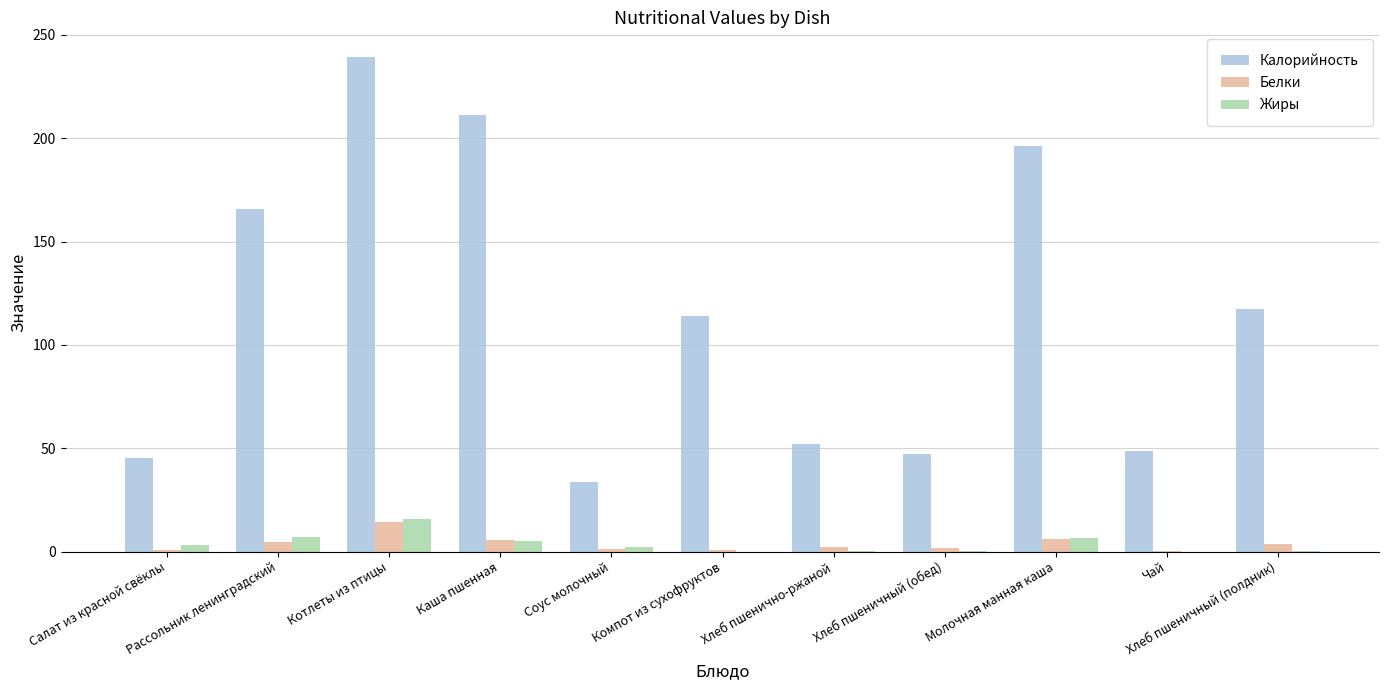

Are the bars grouped side by side (vs. stacked)?

Yes